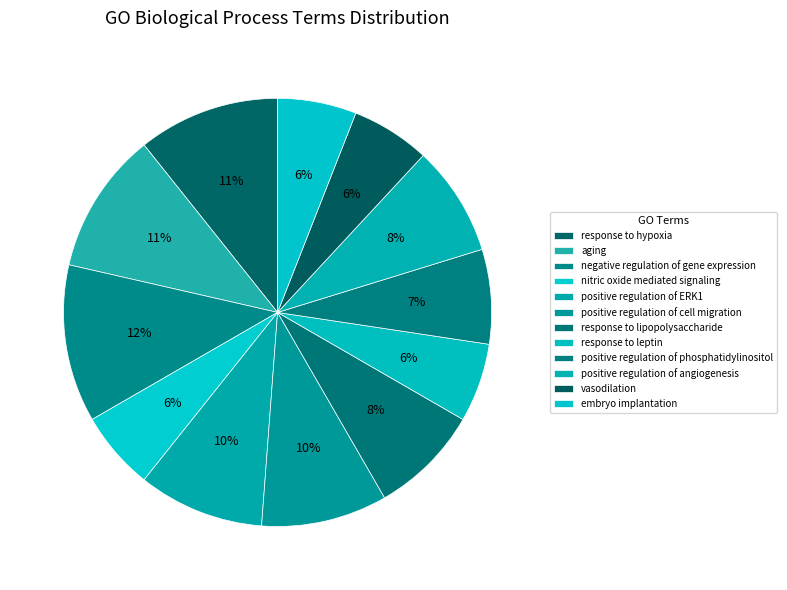

Between response to leptin and negative regulation of gene expression, which is larger?

negative regulation of gene expression